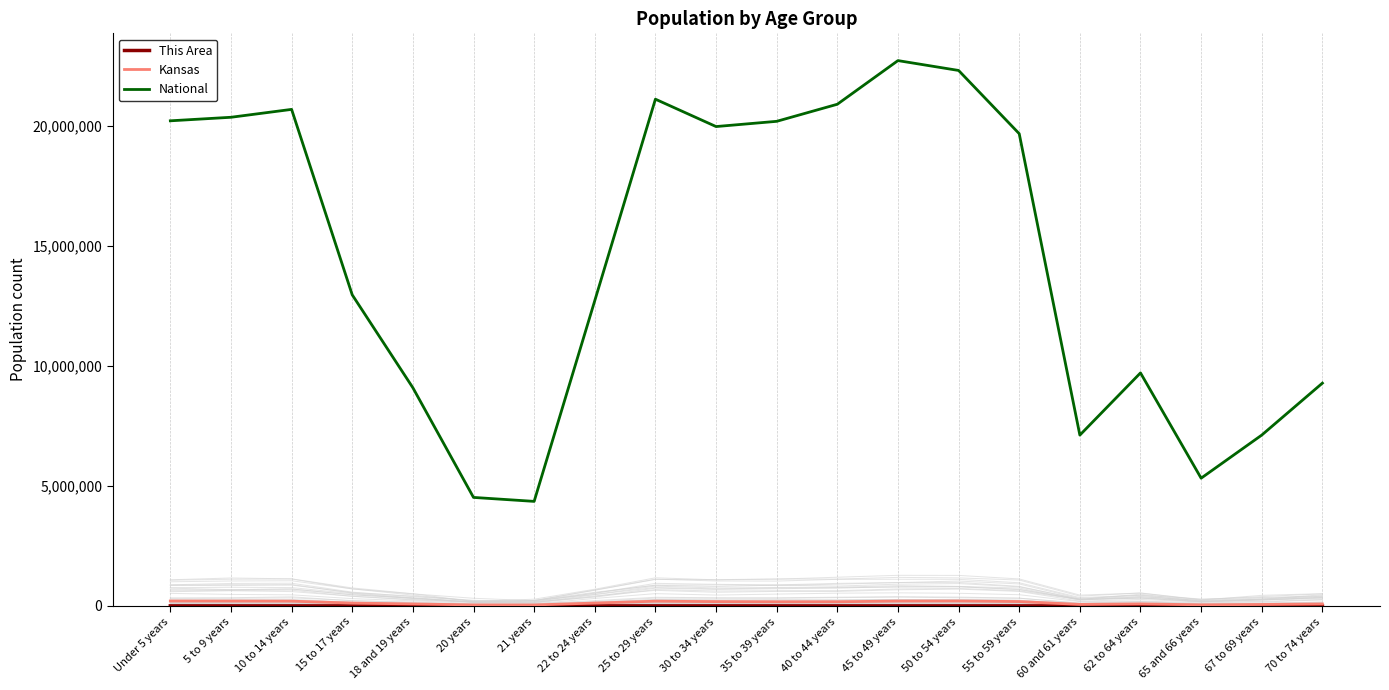

What is the minimum value shown in the chart?

557